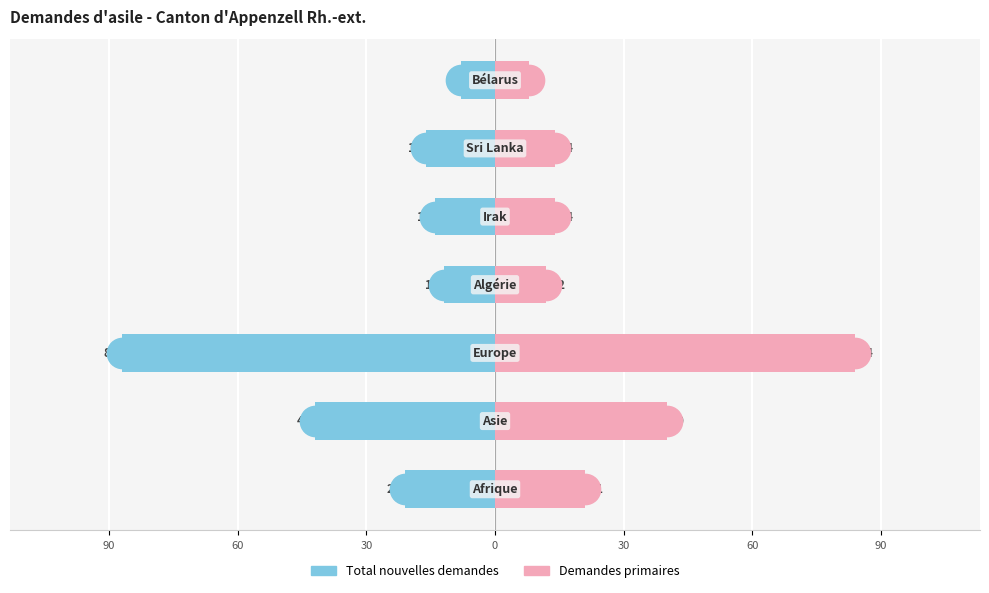

True or false: Total nouvelles demandes has a value of -27 at 60.

False